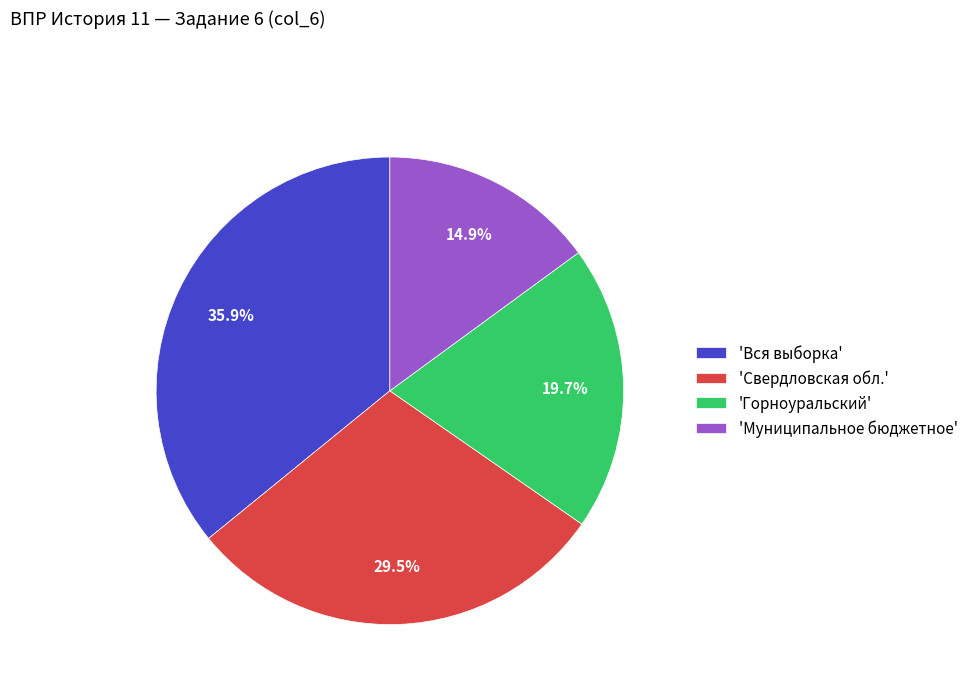

Approximately how many times larger is the value at 'Муниципальное бюджетное' compared to 'Свердловская обл.'?

0.5